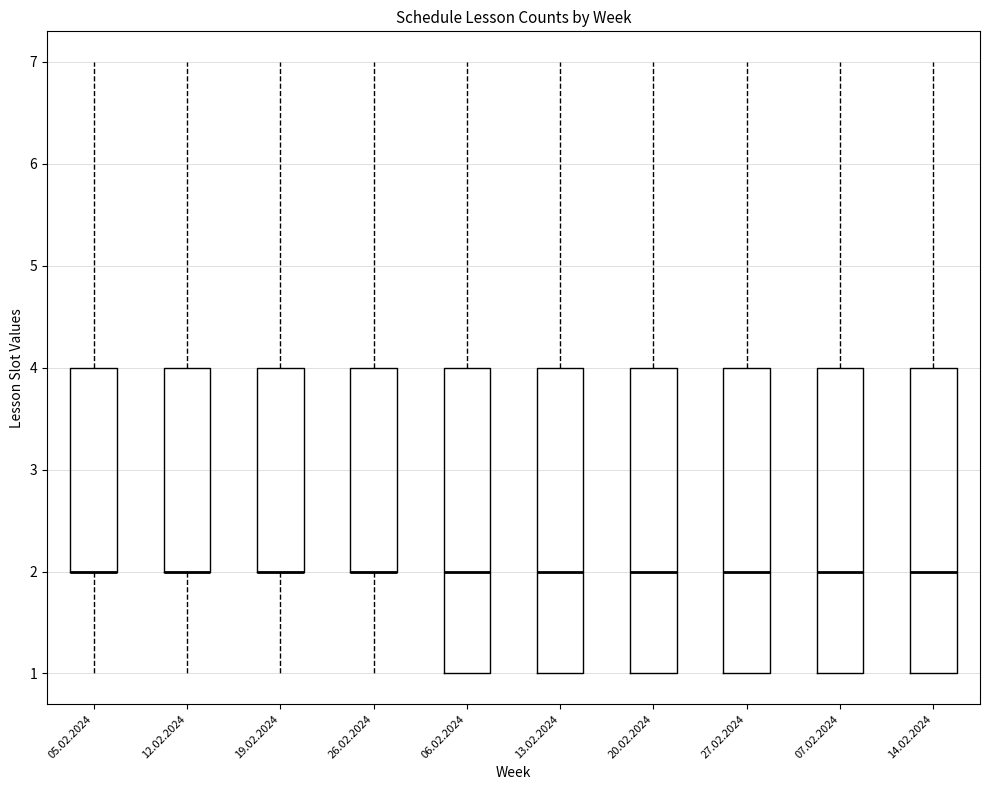

Reading left to right, transcribe this box plot: for each box, give where its median line is, the range the box spans, and where its two whiskers end, as read against the y-axis. The values are not printed on the chart, so give them approximately, as read against the axis.

05.02.2024: median 2 (drawn on the box's lower edge), box 2 to 4, whiskers 1 to 7
12.02.2024: median 2 (drawn on the box's lower edge), box 2 to 4, whiskers 1 to 7
19.02.2024: median 2 (drawn on the box's lower edge), box 2 to 4, whiskers 1 to 7
26.02.2024: median 2 (drawn on the box's lower edge), box 2 to 4, whiskers 1 to 7
06.02.2024: median 2, box 1 to 4, whiskers 1 to 7
13.02.2024: median 2, box 1 to 4, whiskers 1 to 7
20.02.2024: median 2, box 1 to 4, whiskers 1 to 7
27.02.2024: median 2, box 1 to 4, whiskers 1 to 7
07.02.2024: median 2, box 1 to 4, whiskers 1 to 7
14.02.2024: median 2, box 1 to 4, whiskers 1 to 7